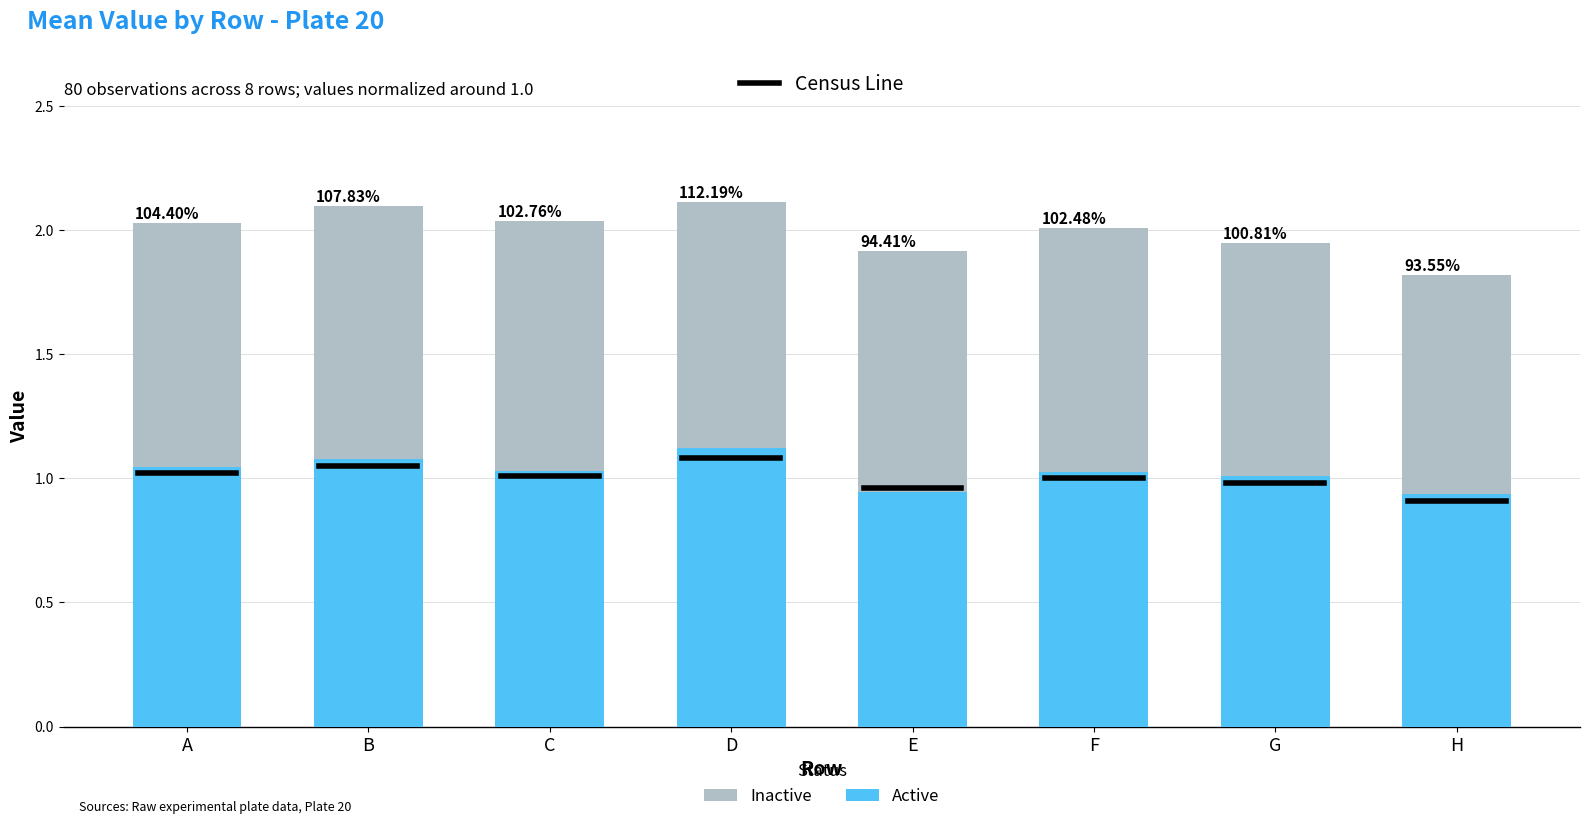

What is the value of the Active bar at the 6th from the left?

1.0